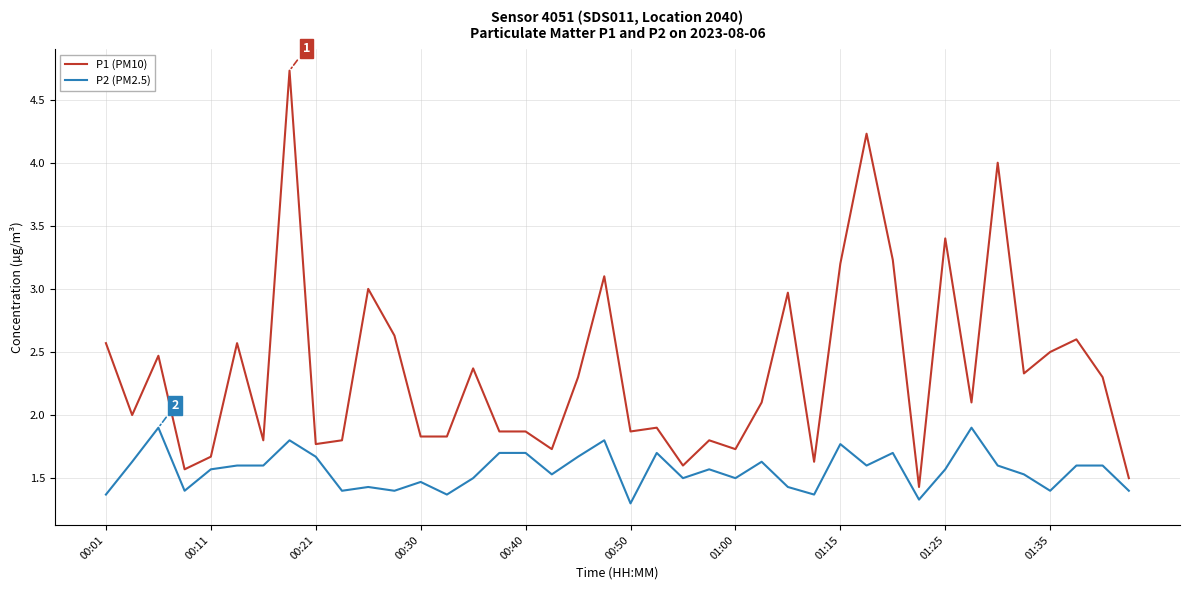

What are all the series names shown in the legend?

P1 (PM10), P2 (PM2.5)